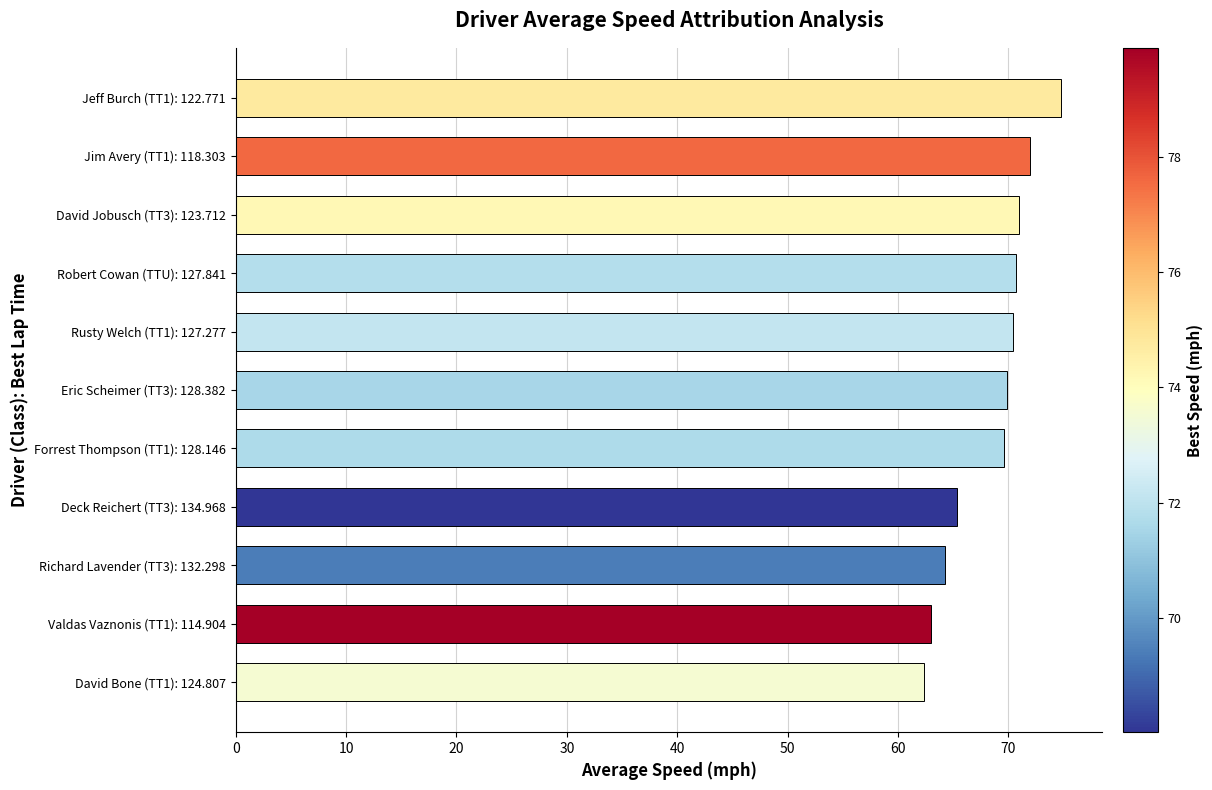

What is the difference between the maximum and minimum values?

12.5